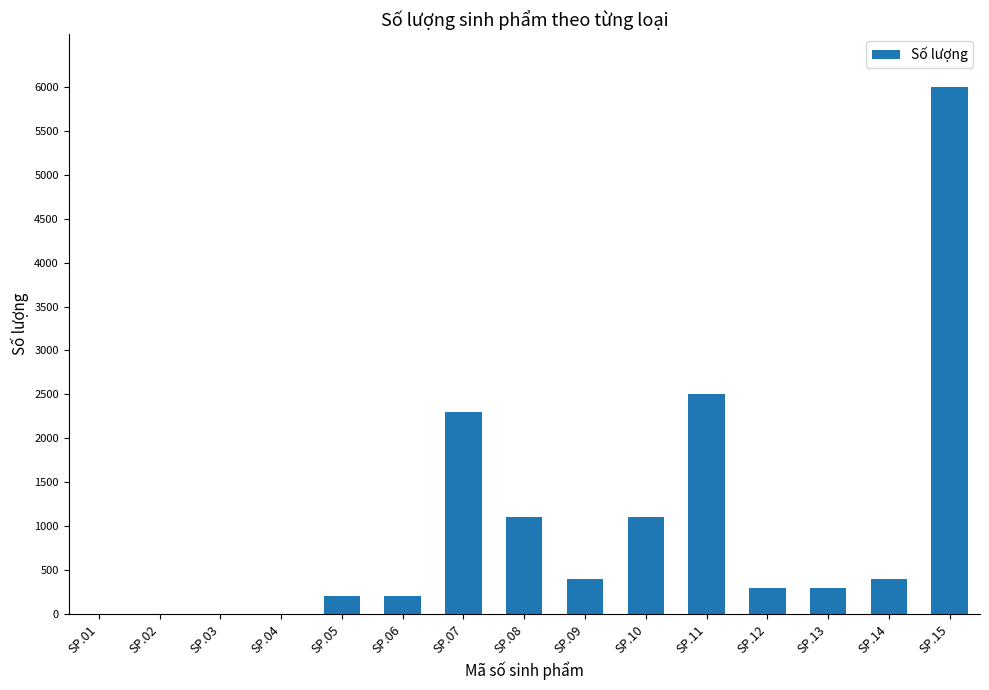

What is the change in value from SP.05 to SP.11?

+2300